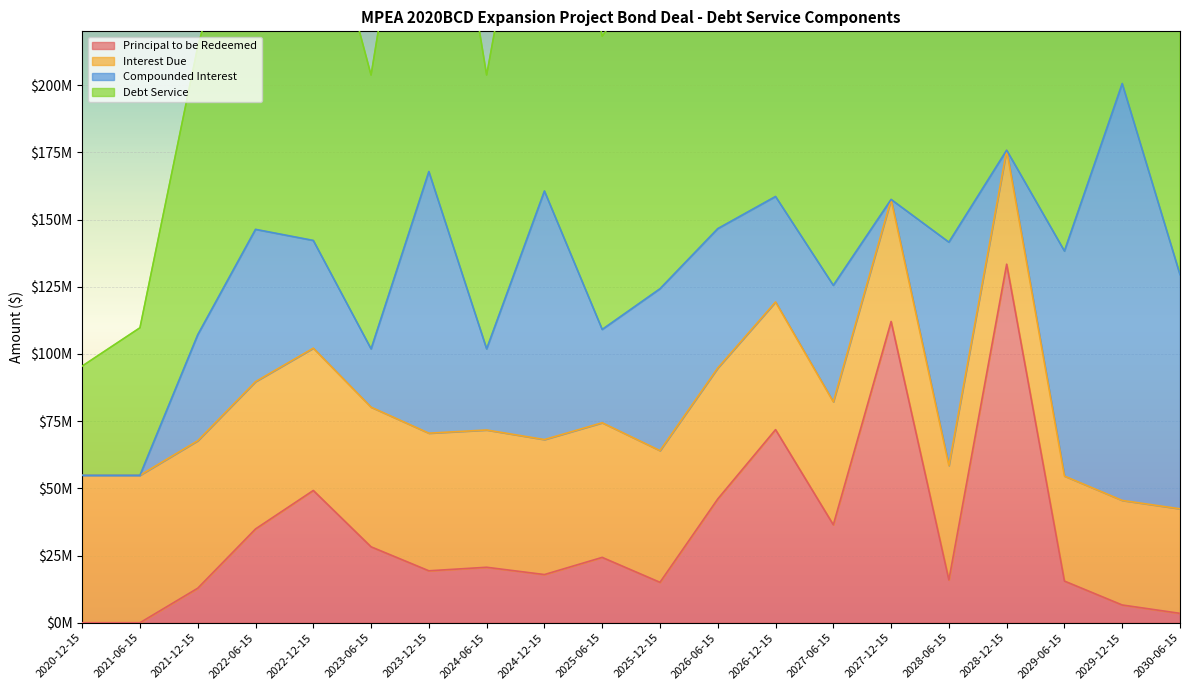

True or false: Principal to be Redeemed has more than 1 points higher than both neighbors.

True